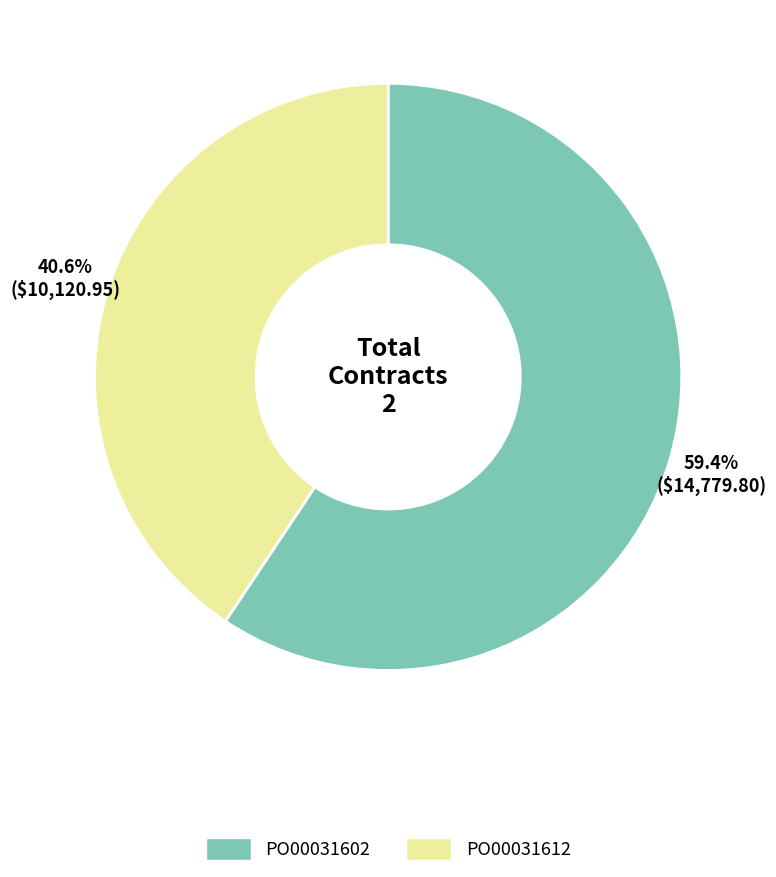

Does any single category account for the majority?

Yes